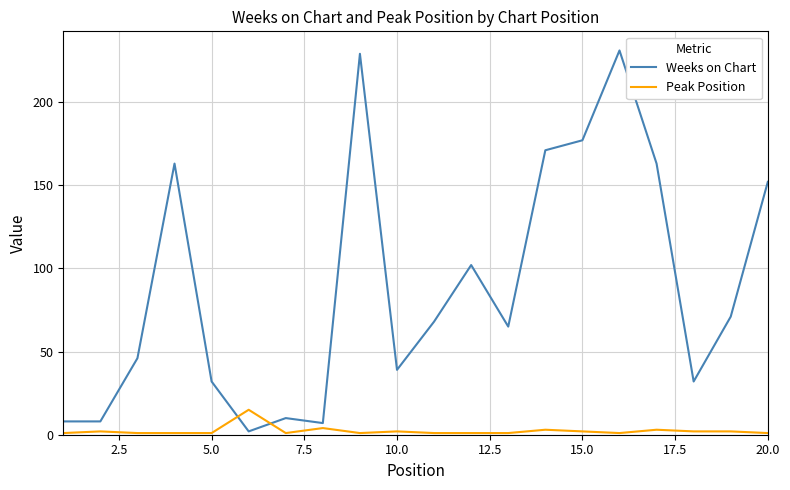

What is the minimum value shown in the chart?

1